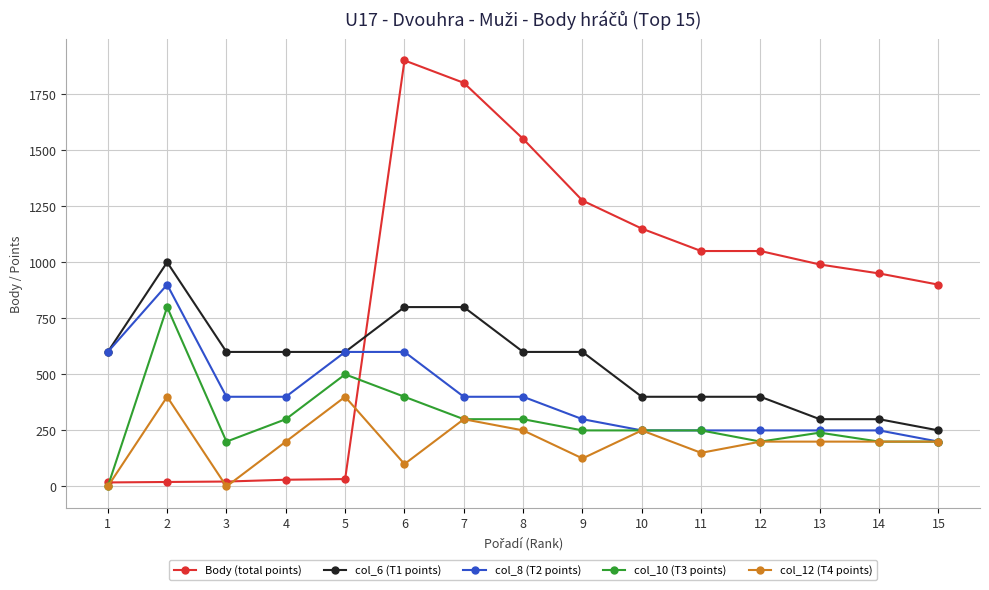

After their last crossing, which series has the higher values: Body (total points) or col_8 (T2 points)?

Body (total points)